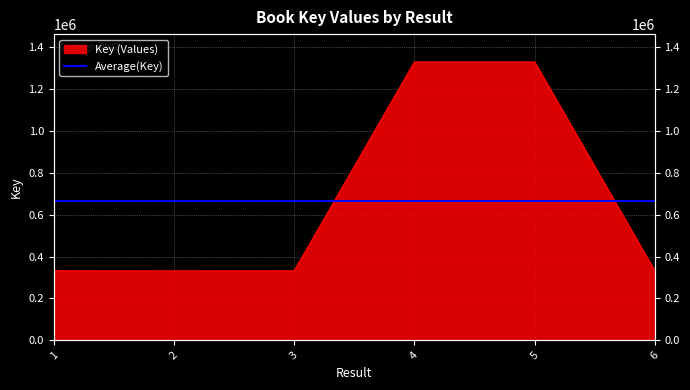

The chart shows a value of 1329542 at 4. True or false?

True